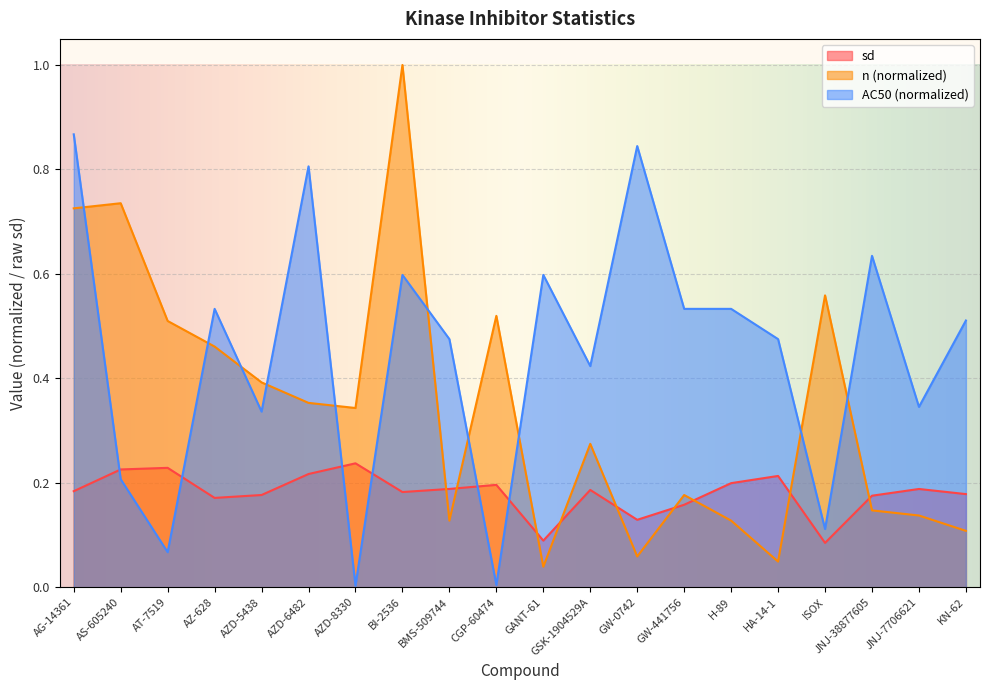

In n_scaled, how many points are lower than both neighbors (excluding endpoints)?

5